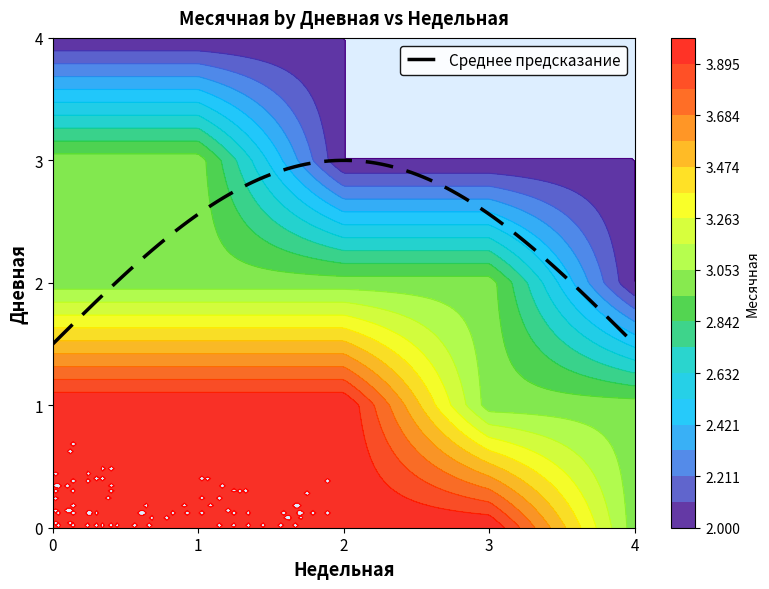

Between 1_0 and 0_3, which is larger?

1_0